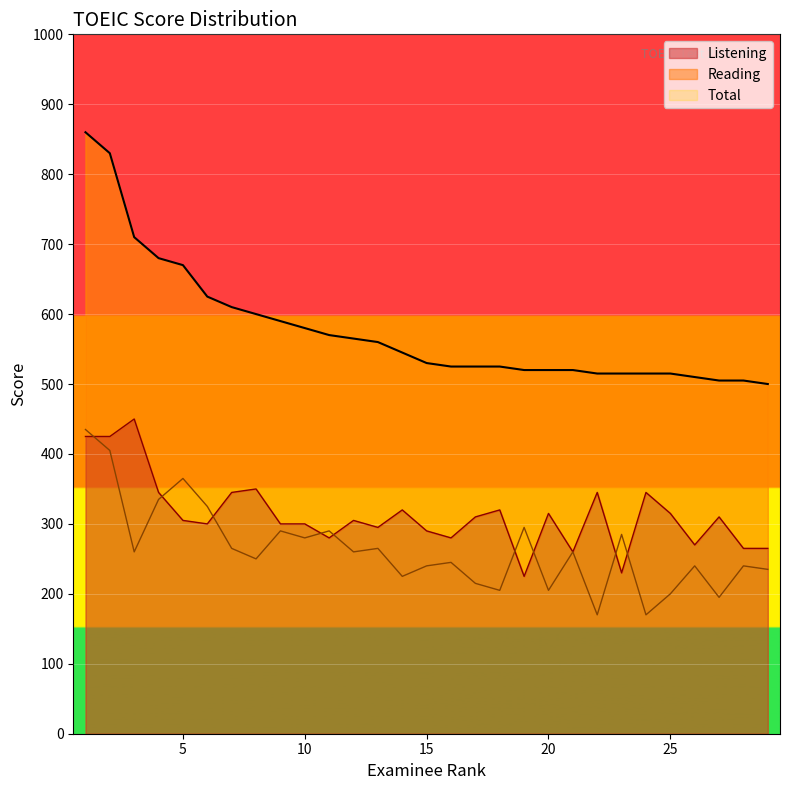

What is the total value across all series at 27?

1010